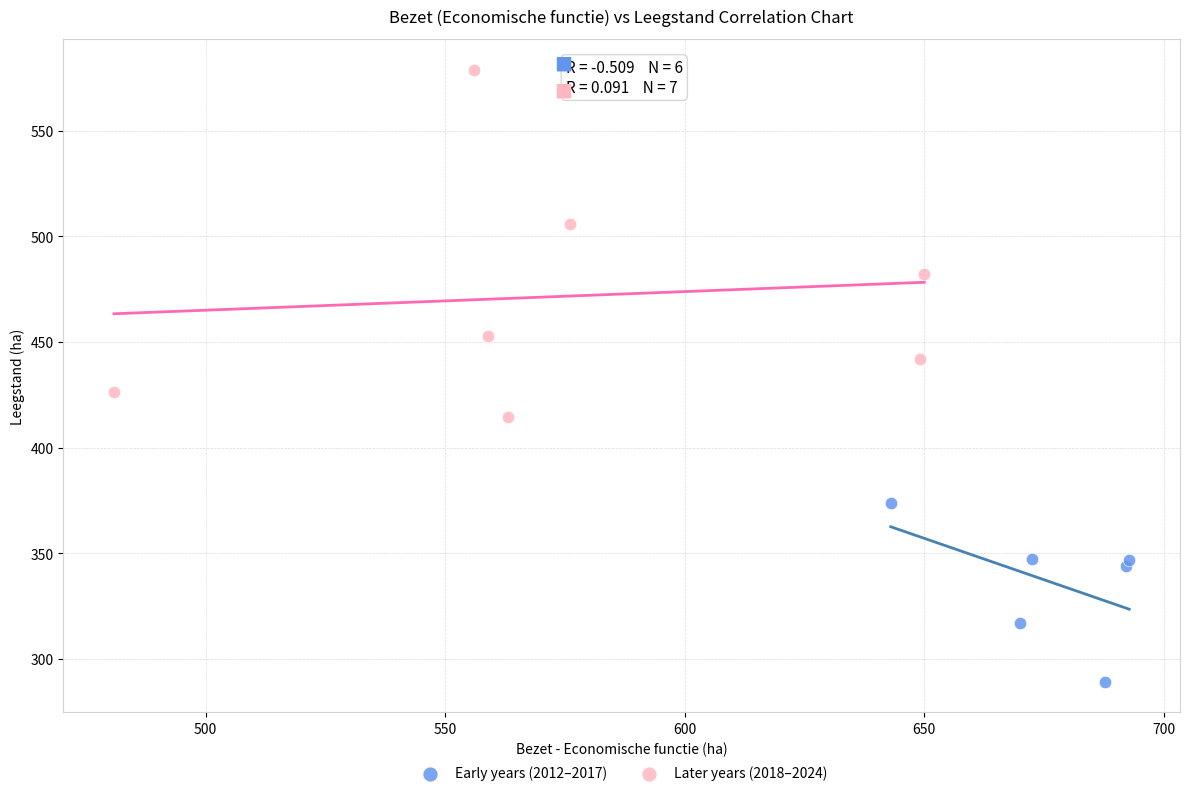

Which series contains the highest Y value?

Later years (2018–2024)